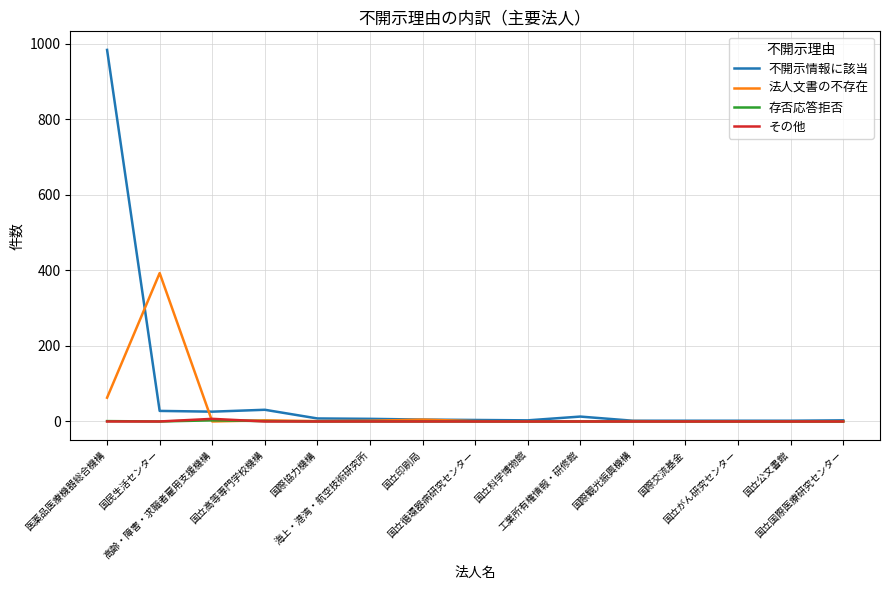

Does the chart display data point markers on the line(s)?

No